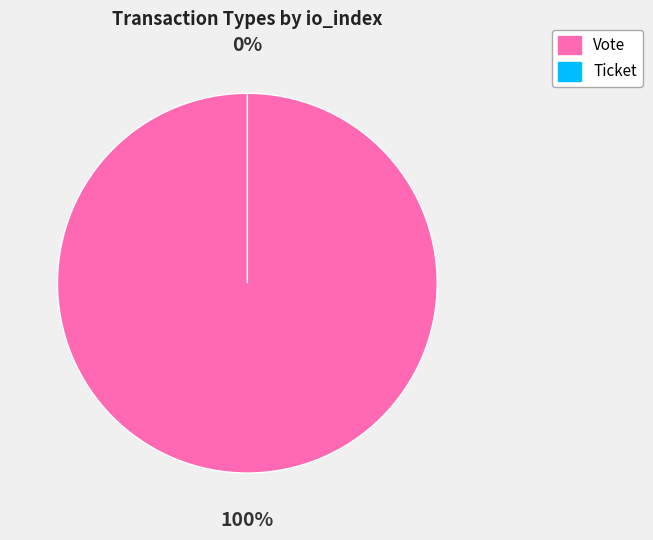

Count the number of slices in the pie.

2